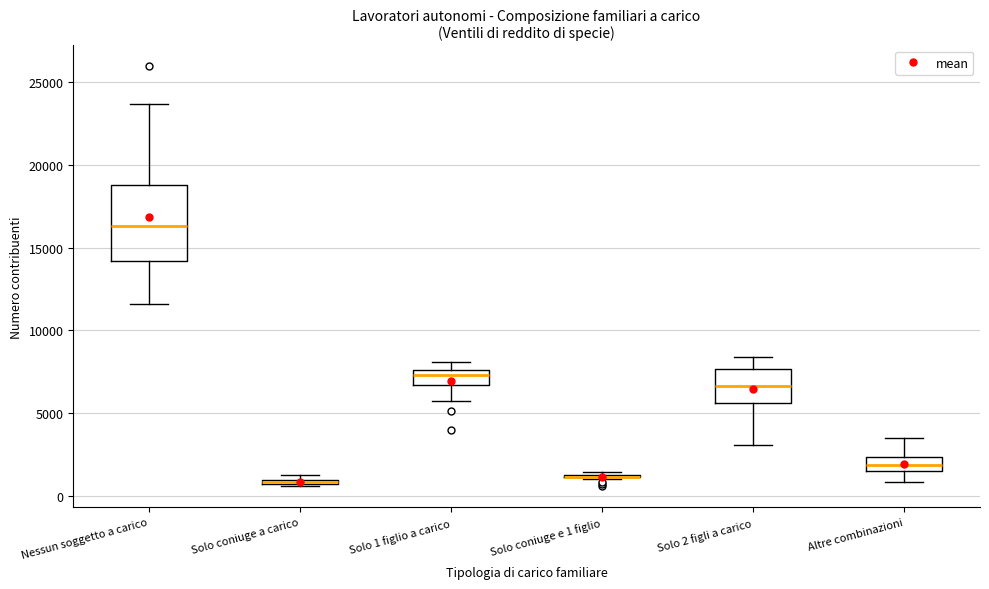

Comparing the boxes themselves (not the whiskers), which one is the tallest?

Nessun soggetto a carico